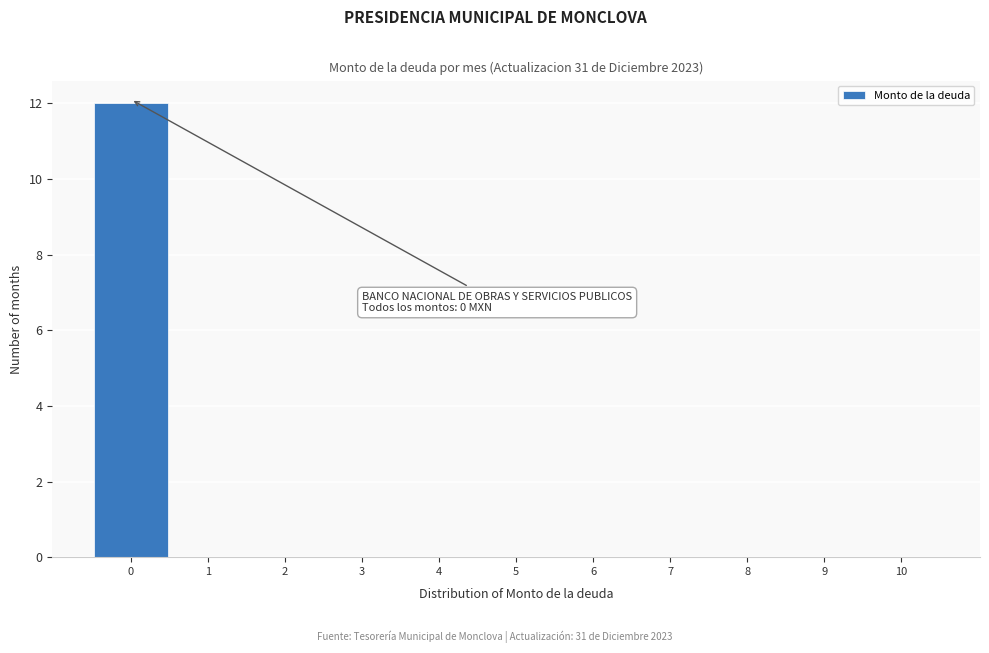

Over which range of the x-axis is the bar tallest?

-0.5 to 0.5